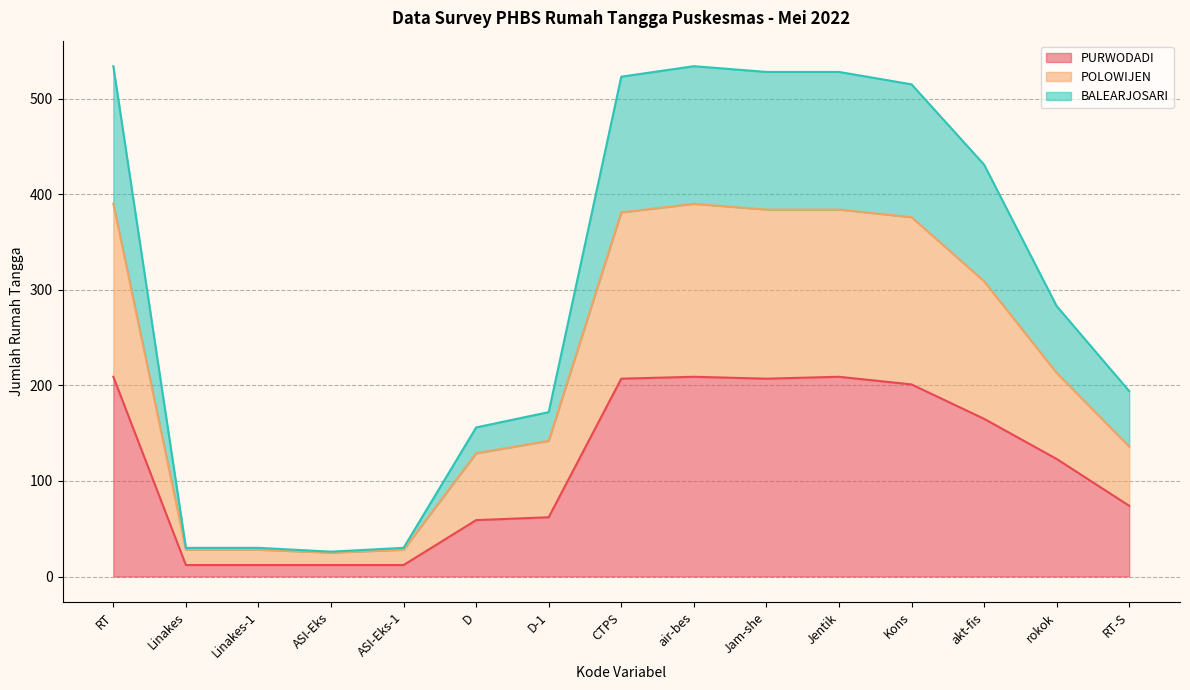

Where does the POLOWIJEN series first go above 213?

RT